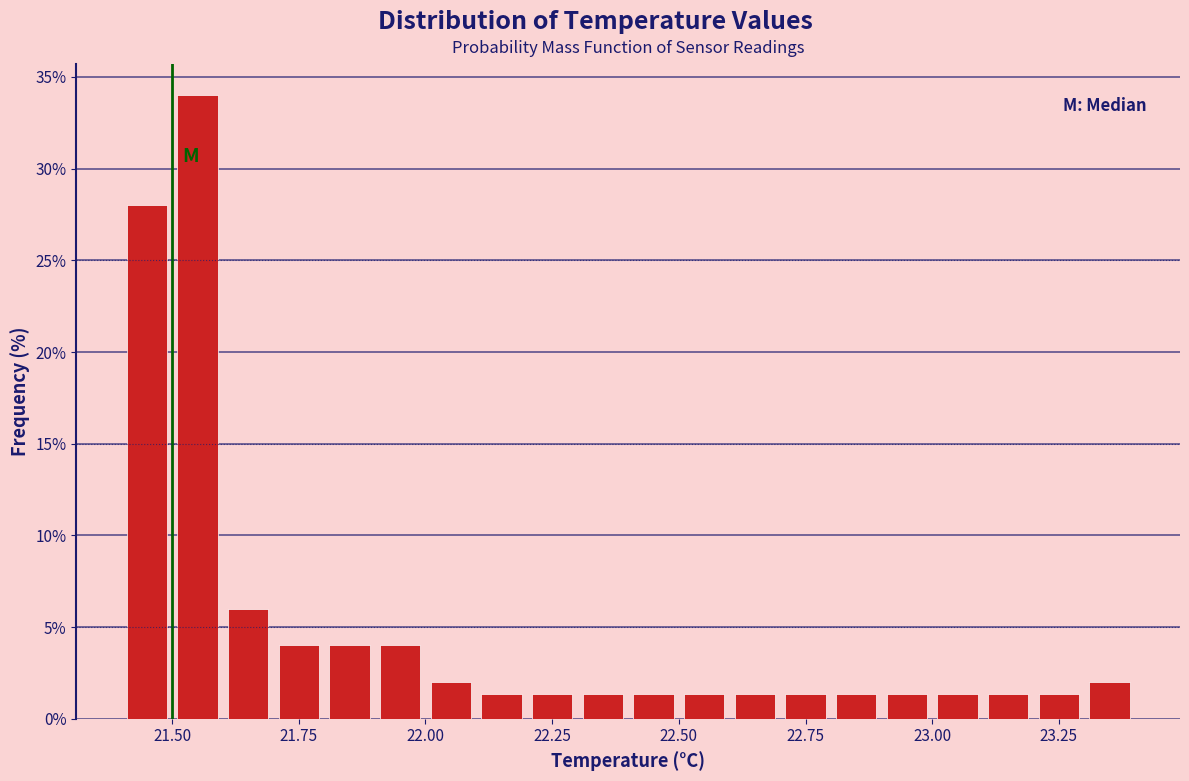

Around what value on the x-axis is the tallest bar? Give the approximate position of its centre, as read against the axis.

21.55